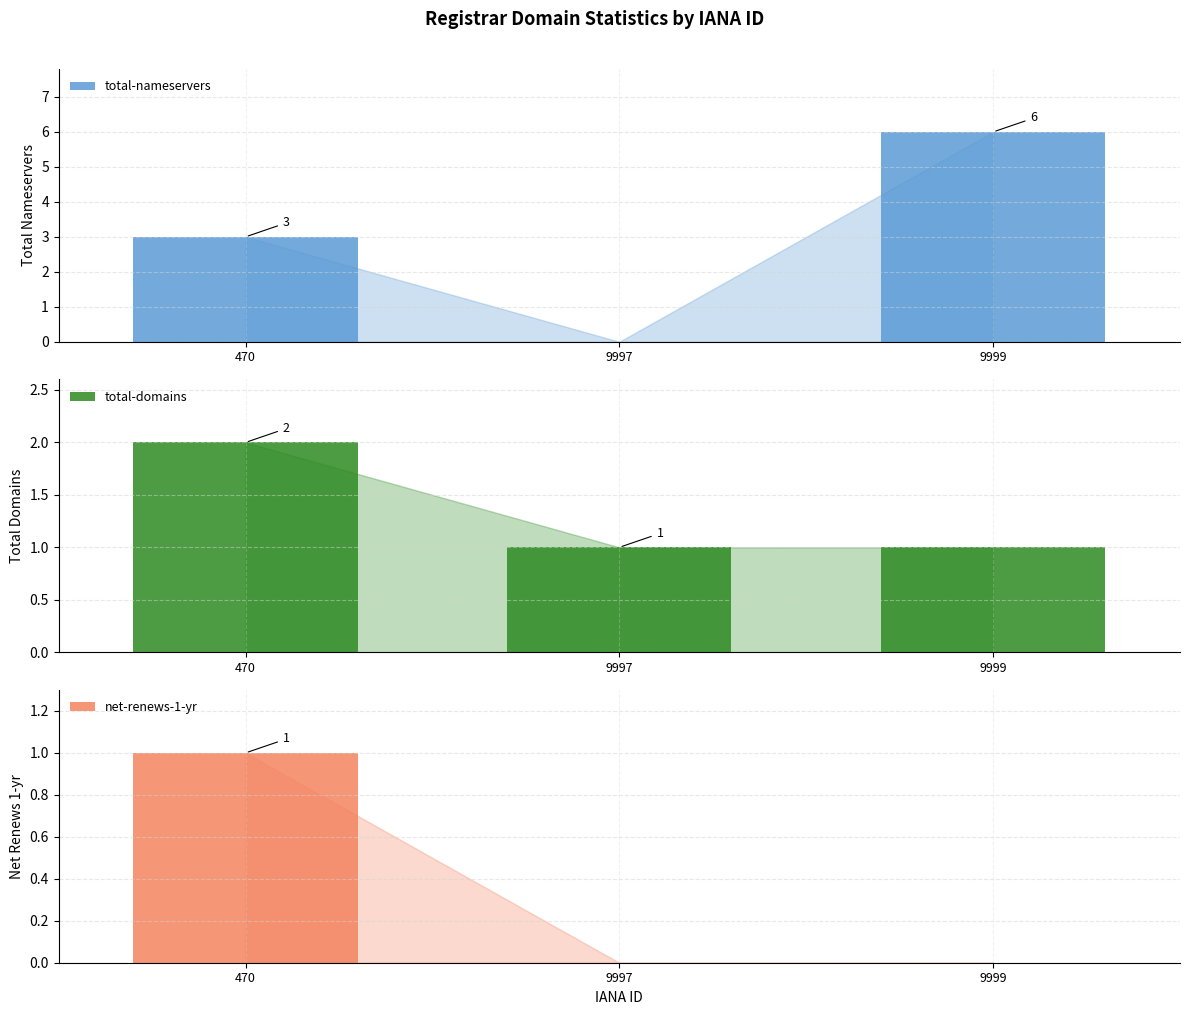

How many data points does each series have?

3